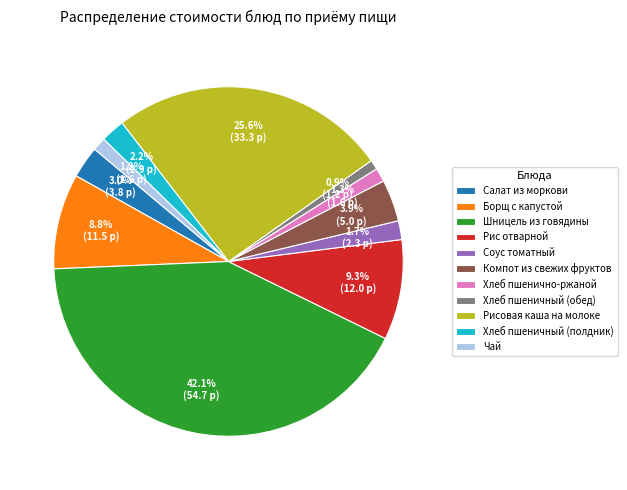

What is the largest slice in the pie chart?

Шницель из говядины